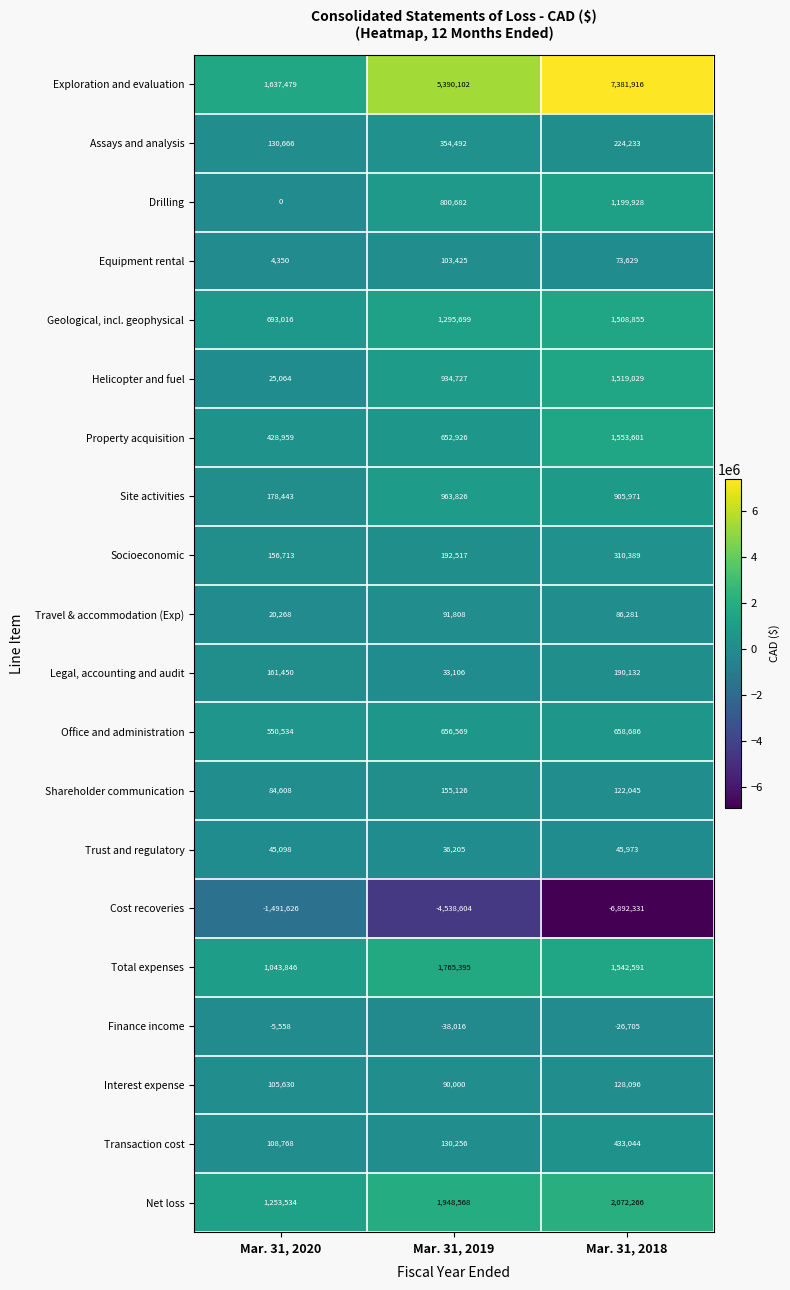

Which series has the largest total across all categories?

Exploration and evaluation